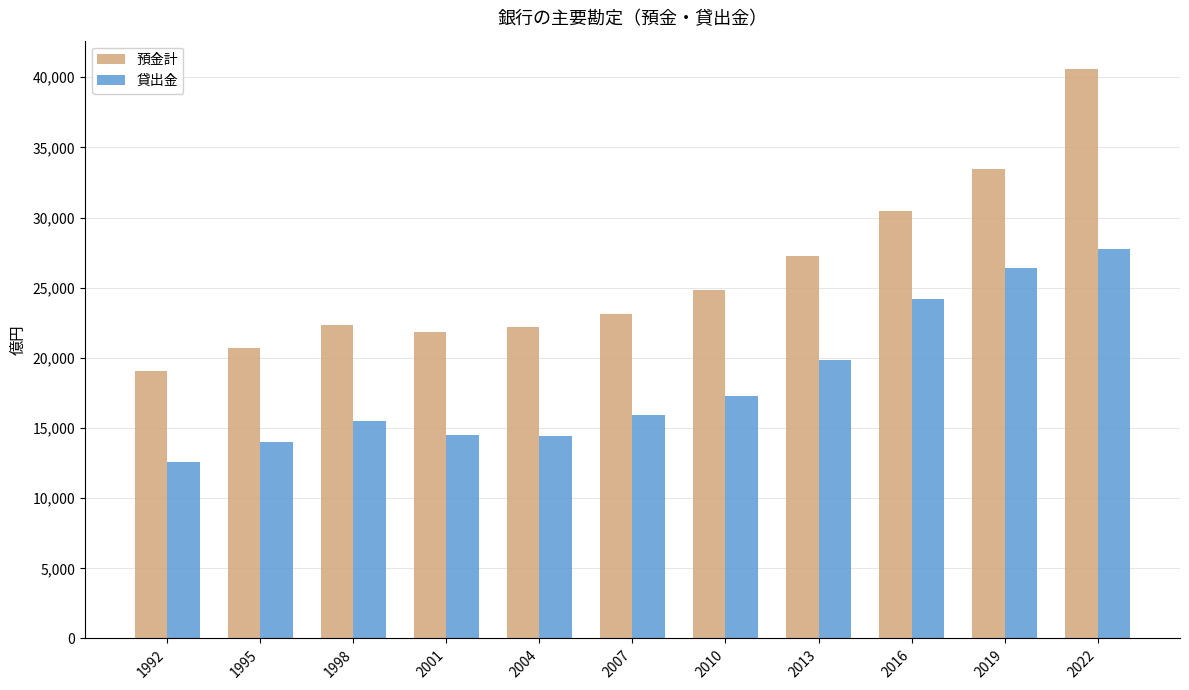

What is the difference between the second highest and minimum values in the 預金計 series?

14397